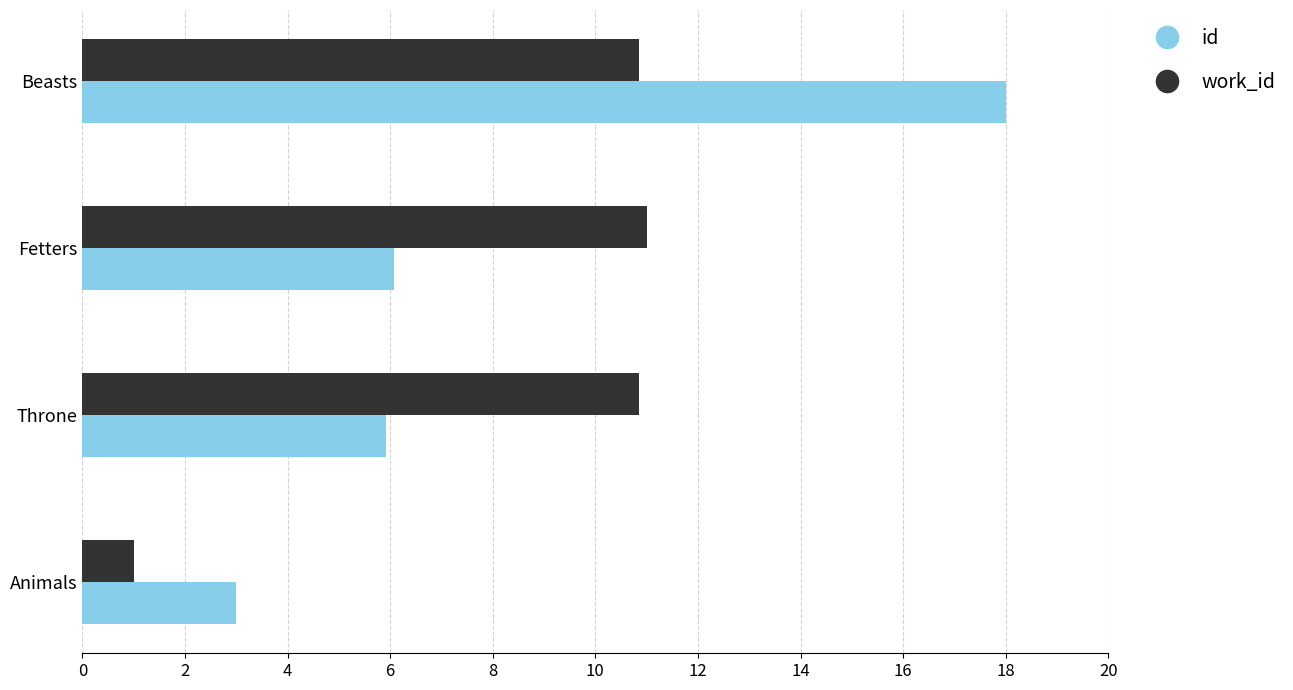

Rank the series by their maximum value, from highest to lowest.

id, work_id